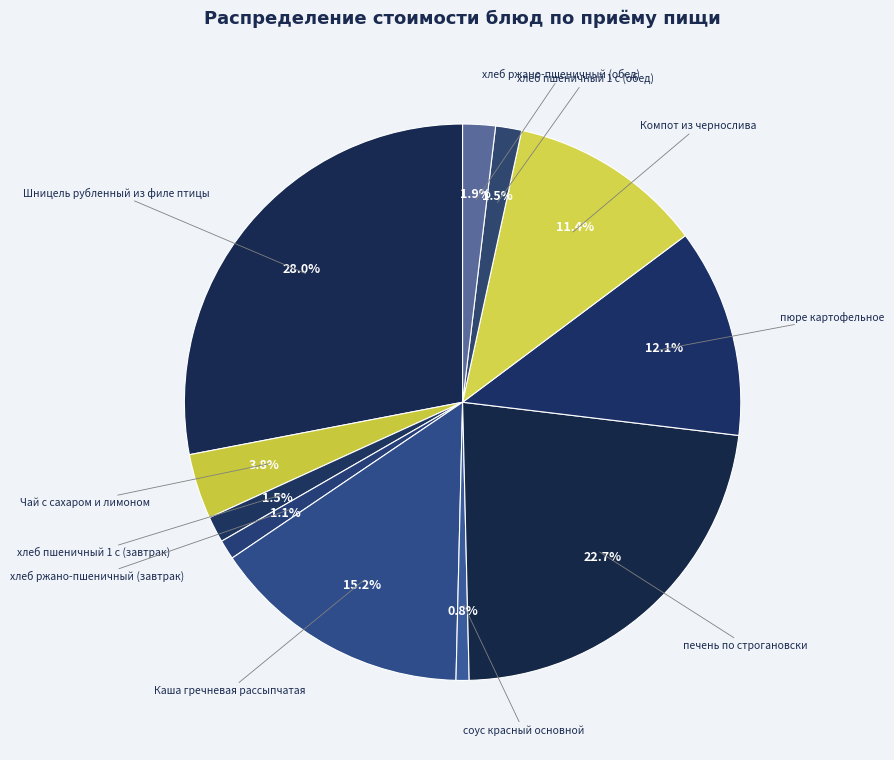

What is the total percentage of Каша гречневая рассыпчатая and хлеб ржано-пшеничный (завтрак)?

16.3%